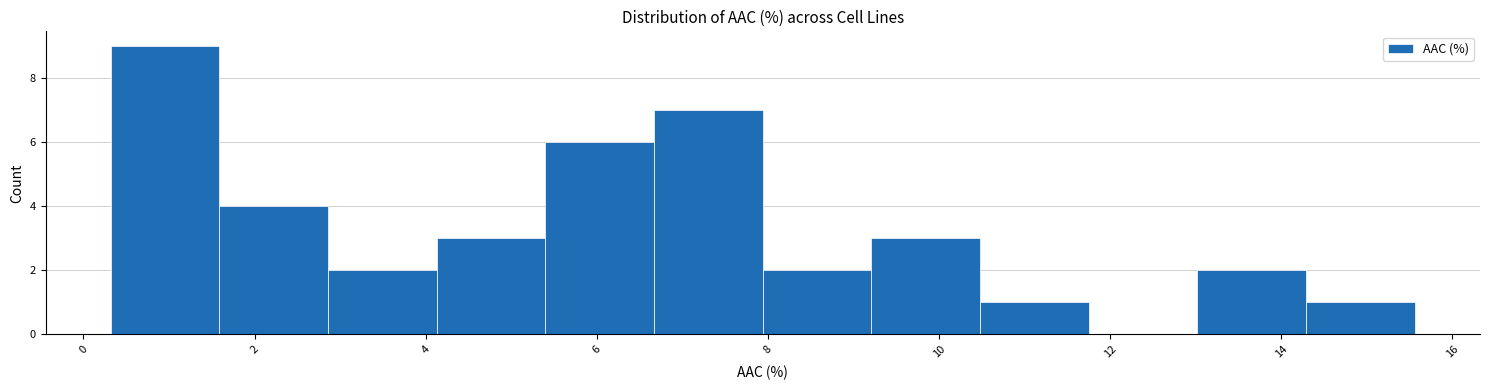

Which range on the x-axis has the tallest bar?

0.4 to 1.6